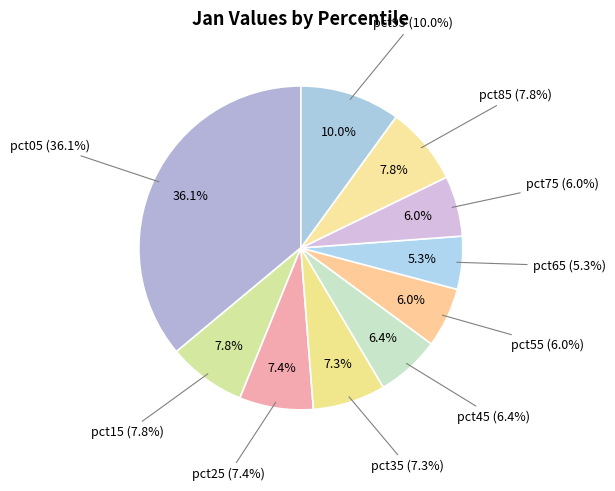

How many slices are in this pie chart?

10